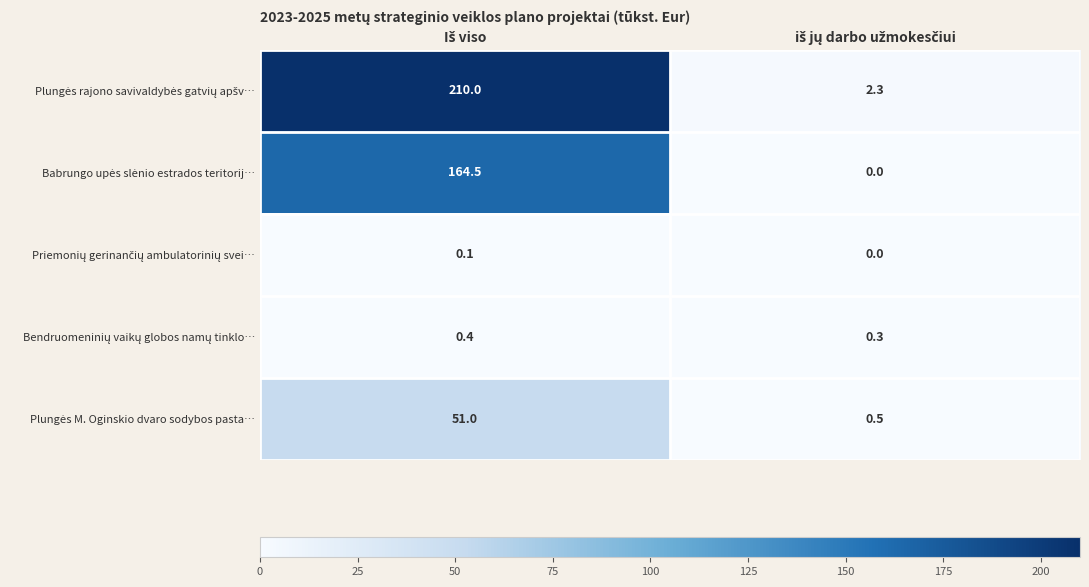

What is the maximum value shown in the chart?

210.0